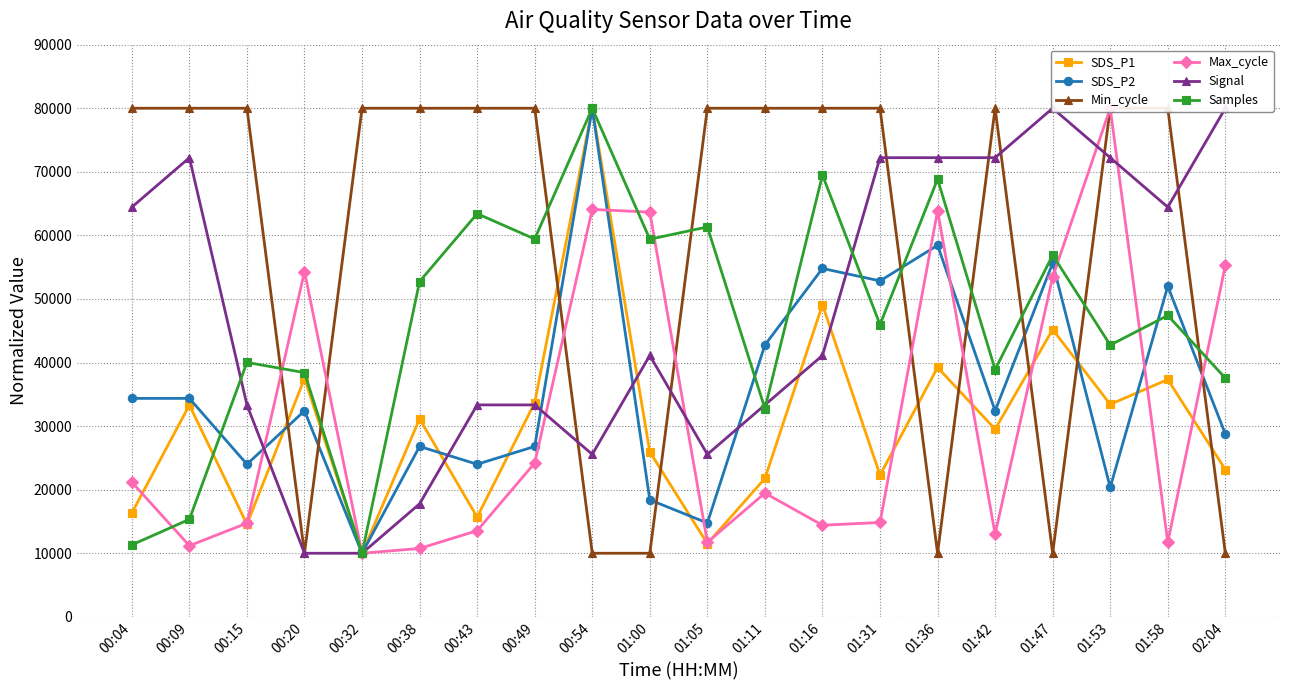

What is the greatest value displayed?

80000.0